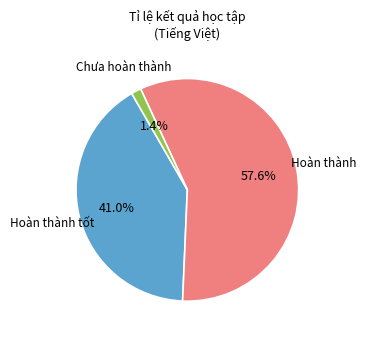

Count the number of slices in the pie.

3